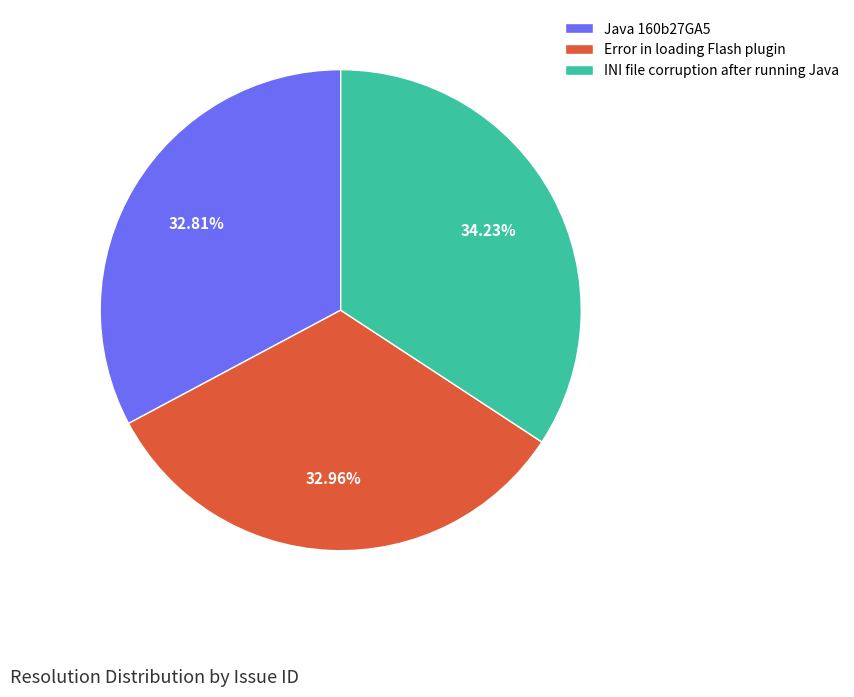

Is it true that INI file corruption after running Java is 34% of the pie?

True